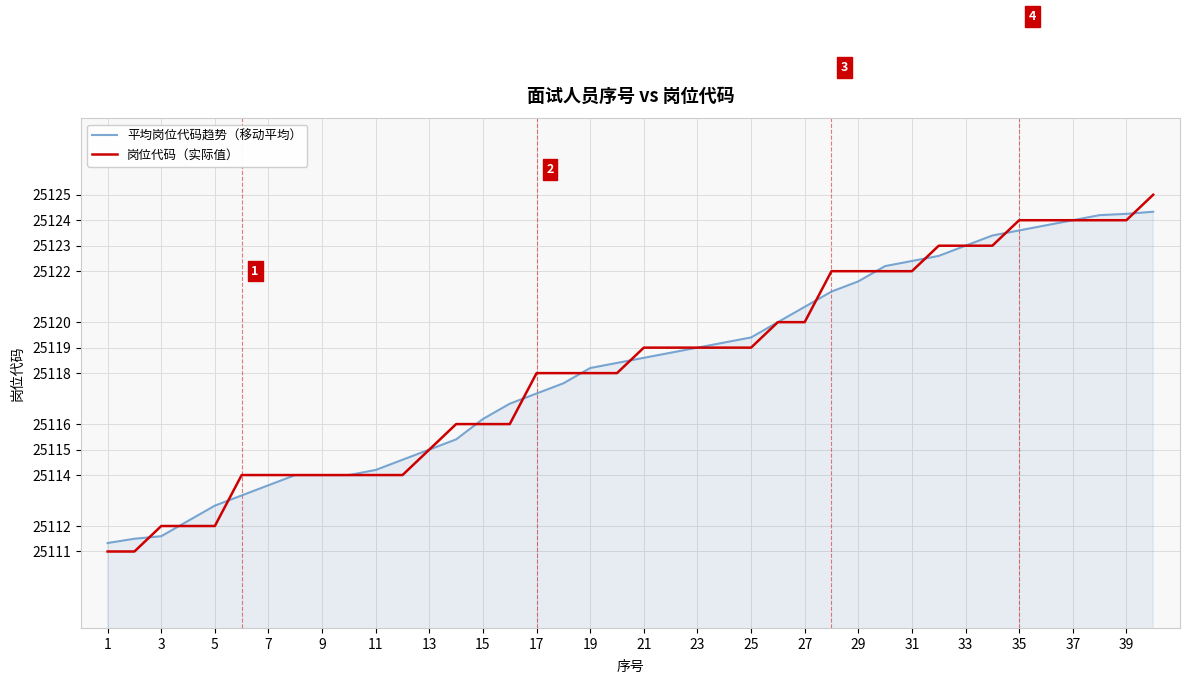

What is the maximum value shown in the chart?

25125.0